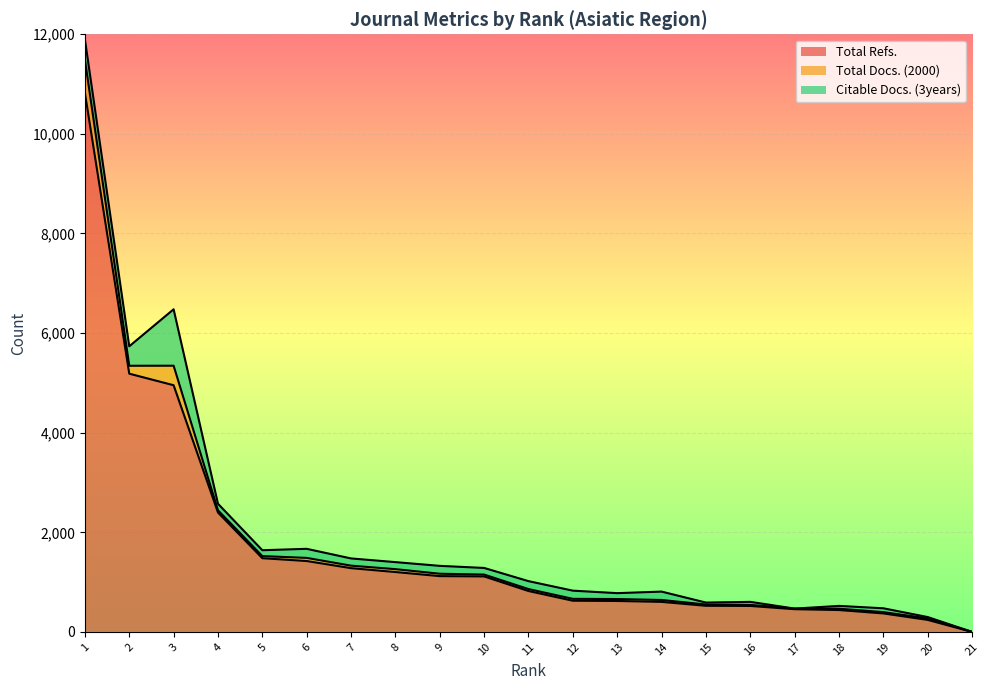

What is the sum of all Citable Docs. (3years) values?

3808